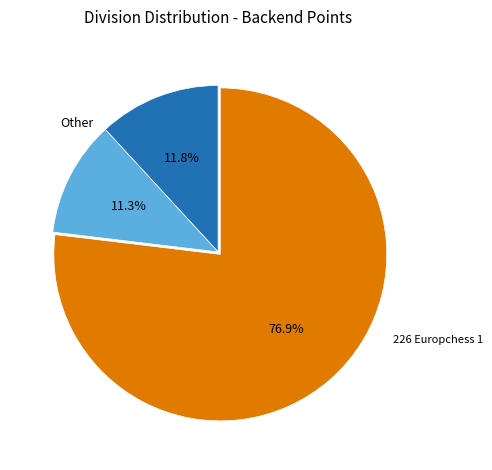

Is there any slice that represents more than half of the pie?

Yes